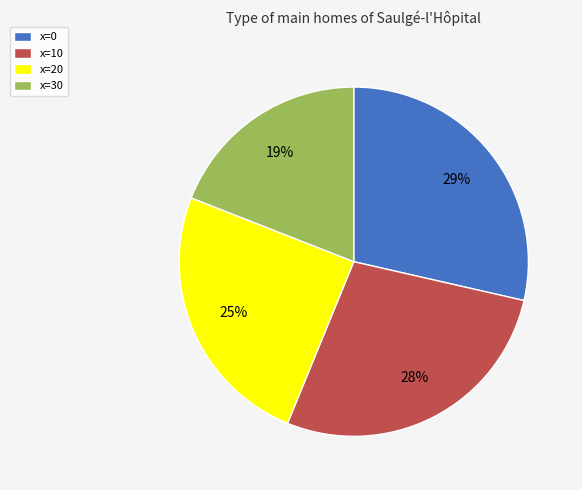

Is it true that x=30 is 29% of the pie?

False